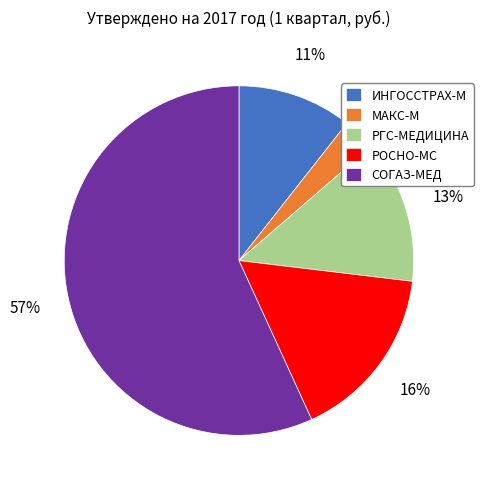

Rank the categories by value from lowest to highest.

МАКС-М, ИНГОССТРАХ-М, РГС-МЕДИЦИНА, РОСНО-МС, СОГАЗ-МЕД